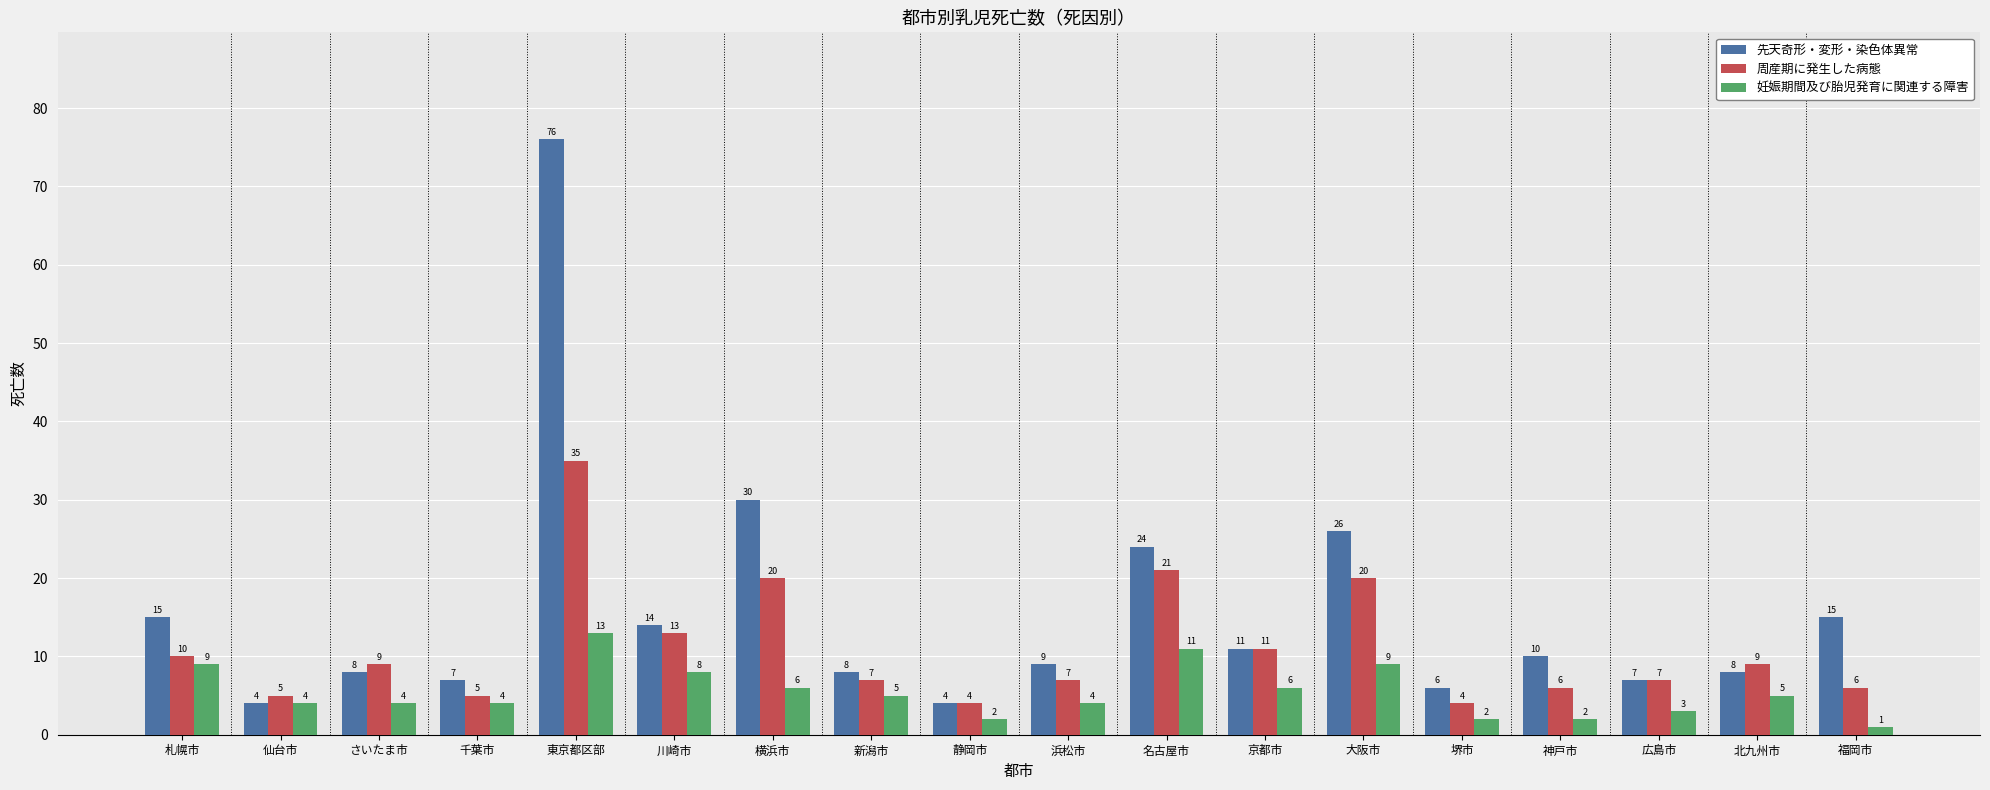

Which series changed the most between 横浜市 and 大阪市?

先天奇形・変形・染色体異常